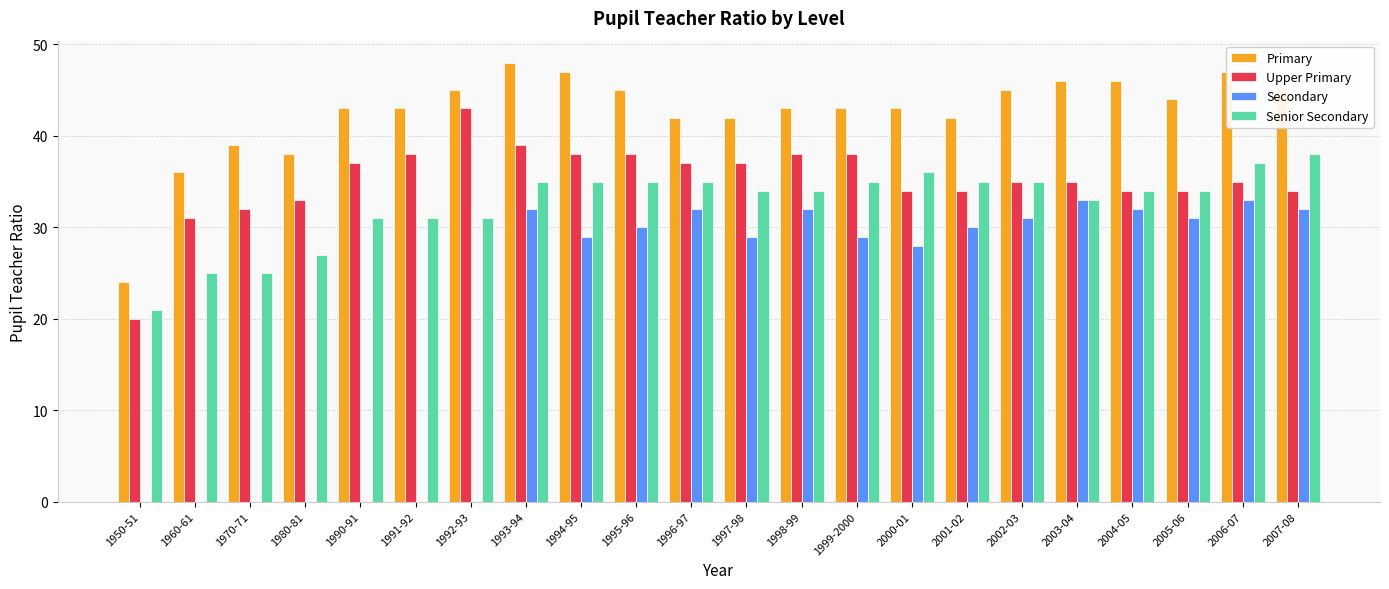

Reading left to right, extract all data points from this chart.

Primary: 1950-51=24	1960-61=36	1970-71=39	1980-81=38	1990-91=43	1991-92=43	1992-93=45	1993-94=48	1994-95=47	1995-96=45	1996-97=42	1997-98=42	1998-99=43	1999-2000=43	2000-01=43	2001-02=42	2002-03=45	2003-04=46	2004-05=46	2005-06=44	2006-07=47	2007-08=45
Upper Primary: 1950-51=20	1960-61=31	1970-71=32	1980-81=33	1990-91=37	1991-92=38	1992-93=43	1993-94=39	1994-95=38	1995-96=38	1996-97=37	1997-98=37	1998-99=38	1999-2000=38	2000-01=34	2001-02=34	2002-03=35	2003-04=35	2004-05=34	2005-06=34	2006-07=35	2007-08=34
Secondary: 1950-51=0	1960-61=0	1970-71=0	1980-81=0	1990-91=0	1991-92=0	1992-93=0	1993-94=32	1994-95=29	1995-96=30	1996-97=32	1997-98=29	1998-99=32	1999-2000=29	2000-01=28	2001-02=30	2002-03=31	2003-04=33	2004-05=32	2005-06=31	2006-07=33	2007-08=32
Senior Secondary: 1950-51=21	1960-61=25	1970-71=25	1980-81=27	1990-91=31	1991-92=31	1992-93=31	1993-94=35	1994-95=35	1995-96=35	1996-97=35	1997-98=34	1998-99=34	1999-2000=35	2000-01=36	2001-02=35	2002-03=35	2003-04=33	2004-05=34	2005-06=34	2006-07=37	2007-08=38